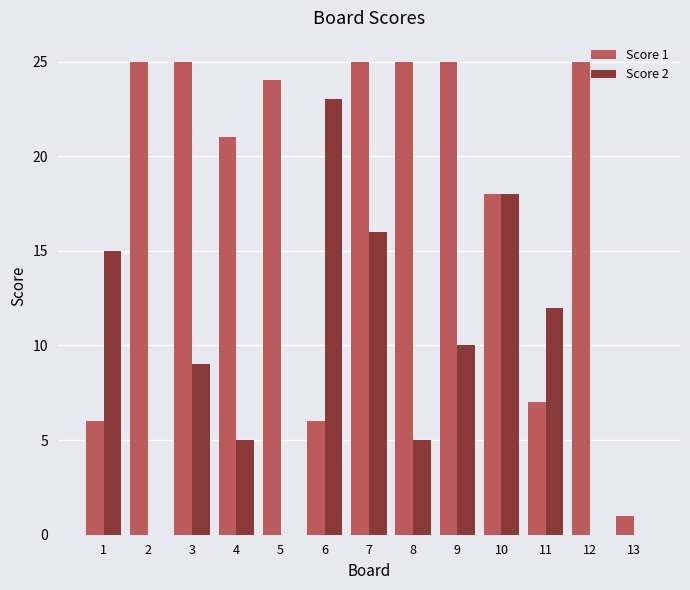

What is the sum of all Score 2 values?

113